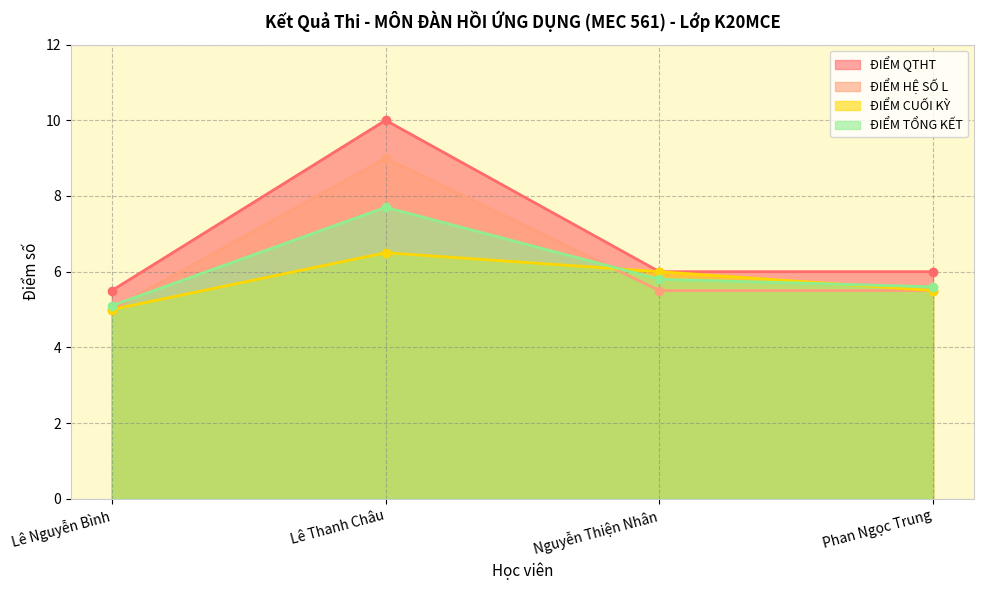

What is the label of the 3rd point from the left?

Nguyễn Thiện Nhân